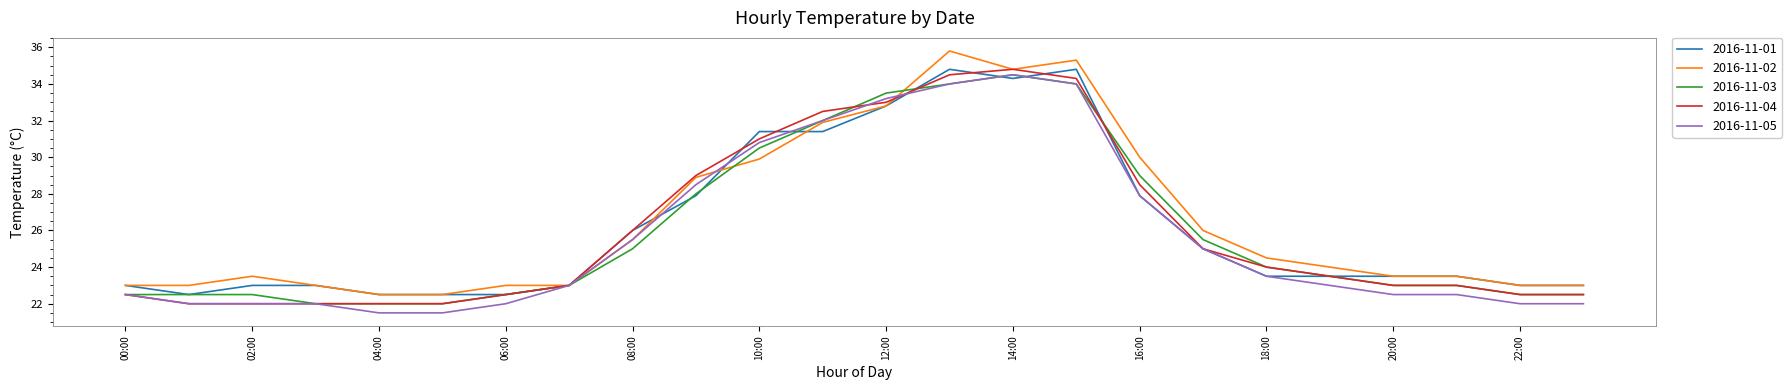

True or false: 2016-11-05 has more than 0 points higher than both neighbors.

True